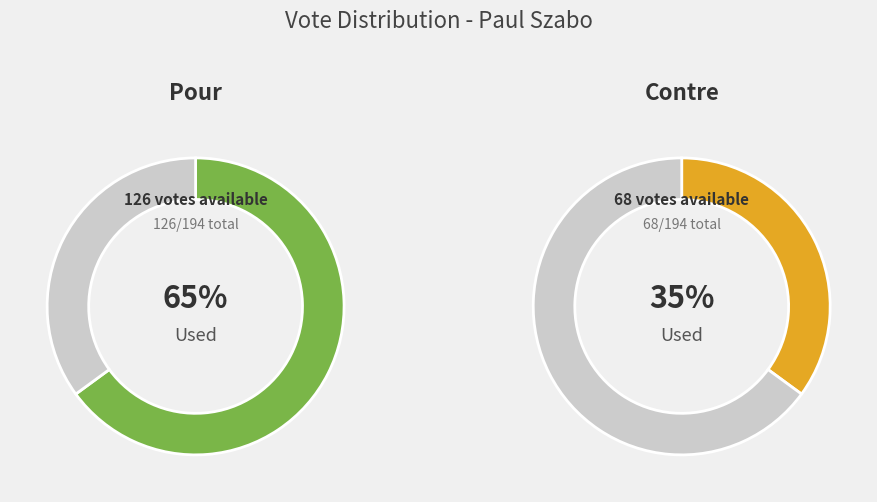

Is Contre the majority of the pie?

No